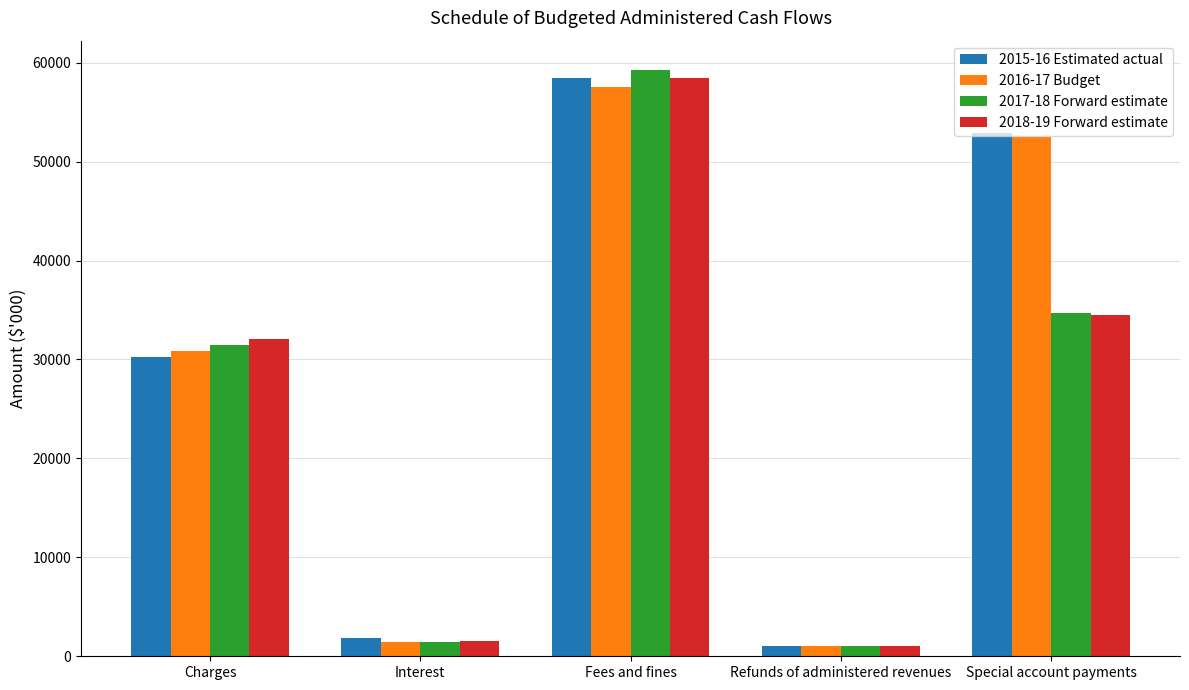

Reading left to right, what are all the values shown in this chart?

2015-16 Estimated actual: Charges=30244	Interest=1799	Fees and fines=58445	Refunds of administered revenues=1000	Special account payments=52895
2016-17 Budget: Charges=30847	Interest=1438	Fees and fines=57513	Refunds of administered revenues=1000	Special account payments=52509
2017-18 Forward estimate: Charges=31464	Interest=1478	Fees and fines=59263	Refunds of administered revenues=1000	Special account payments=34689
2018-19 Forward estimate: Charges=32093	Interest=1523	Fees and fines=58448	Refunds of administered revenues=1000	Special account payments=34515